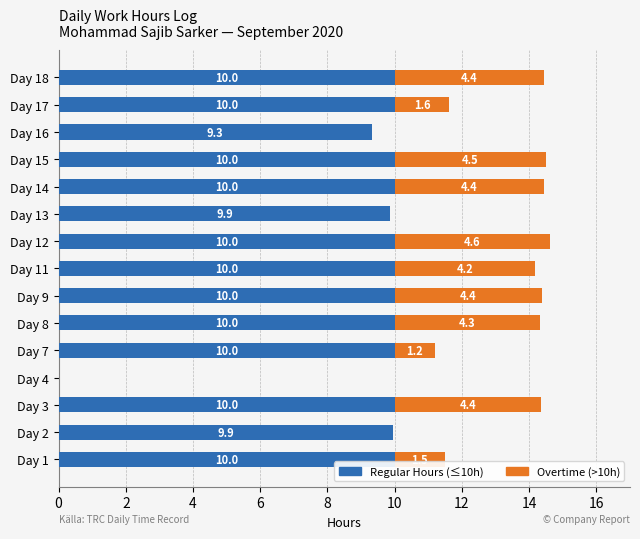

At which category is the sum across all series the highest?

Day 12